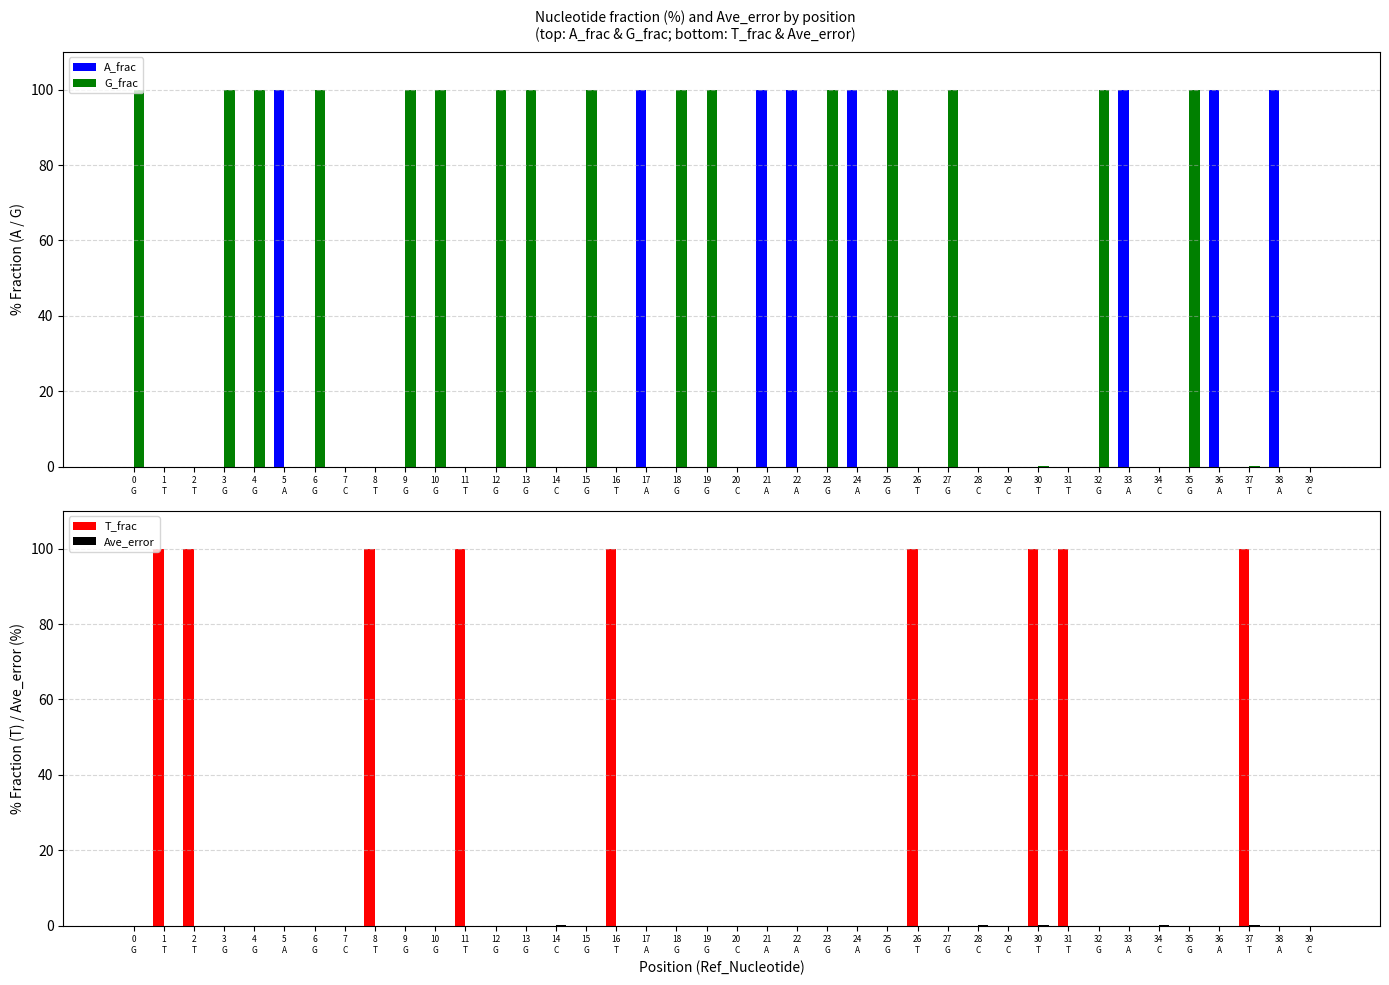

At how many categories does at least one series exceed 92?

33